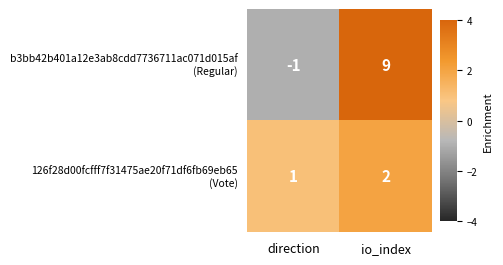

At which category is the sum across all series the highest?

io_index